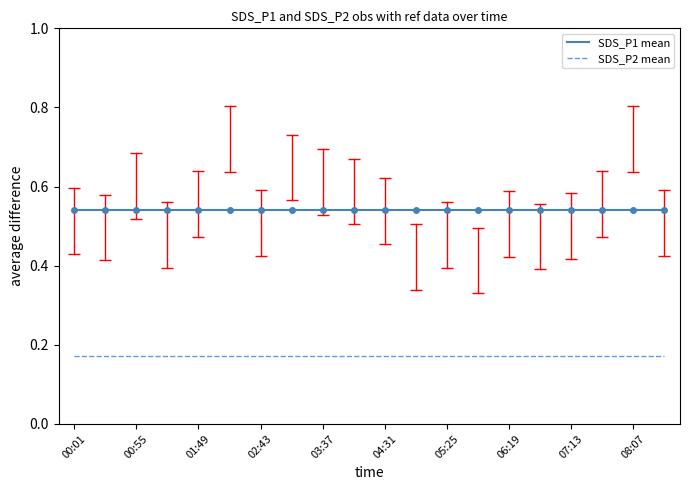

Rank the series by their average value, from lowest to highest.

SDS_P2 mean, SDS_P1 mean